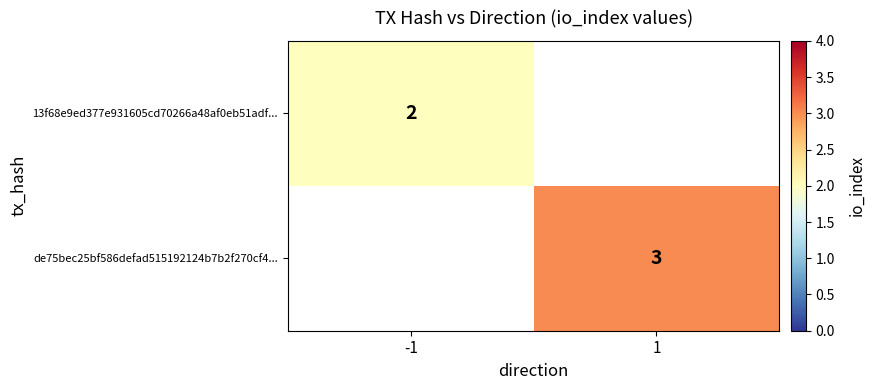

The value of 13f68e9ed377e931605cd70266a48af0eb51adf... at -1 is 2. True or false?

True